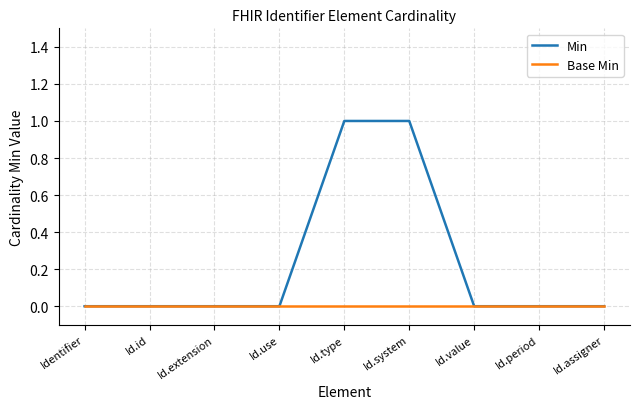

Reading left to right, list all the values displayed in this chart.

Min: Identifier=0	Id.id=0	Id.extension=0	Id.use=0	Id.type=1	Id.system=1	Id.value=0	Id.period=0	Id.assigner=0
Base Min: Identifier=0	Id.id=0	Id.extension=0	Id.use=0	Id.type=0	Id.system=0	Id.value=0	Id.period=0	Id.assigner=0